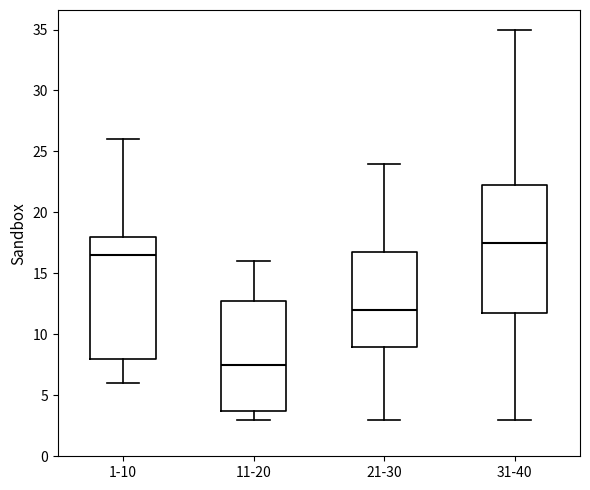

Which box has the highest median line?

31-40